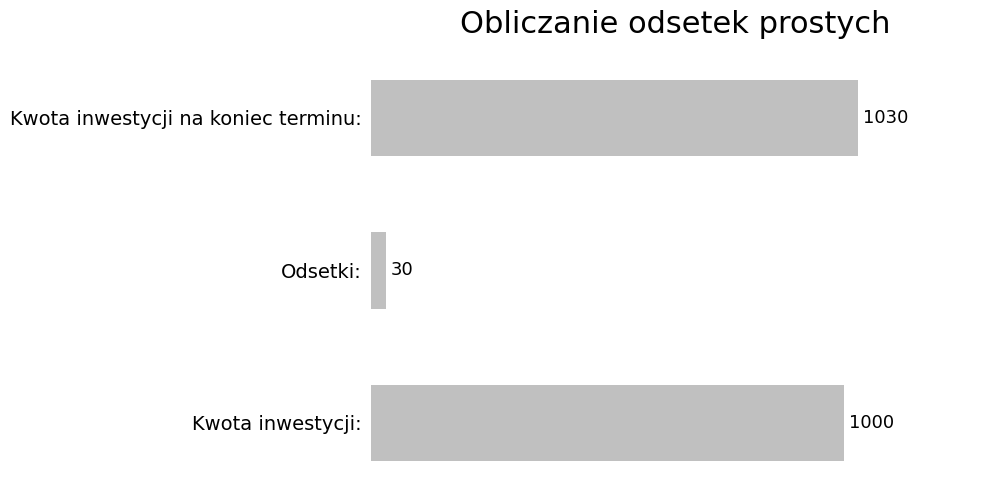

Reading bottom to top, list all the values displayed in this chart.

Kwota inwestycji:=1000	Odsetki:=30	Kwota inwestycji na koniec terminu:=1030